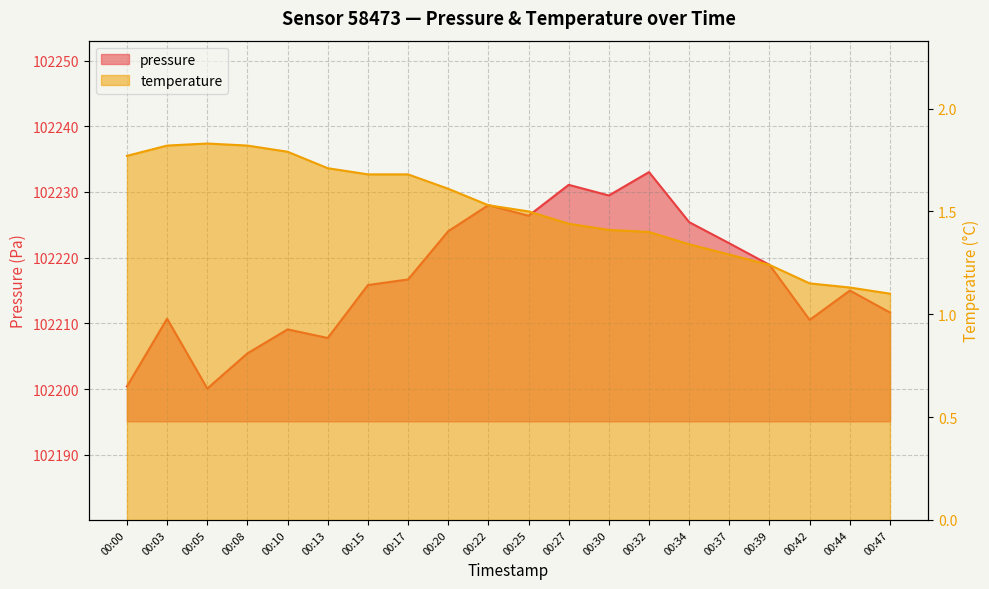

What is the minimum value shown in the chart?

1.1